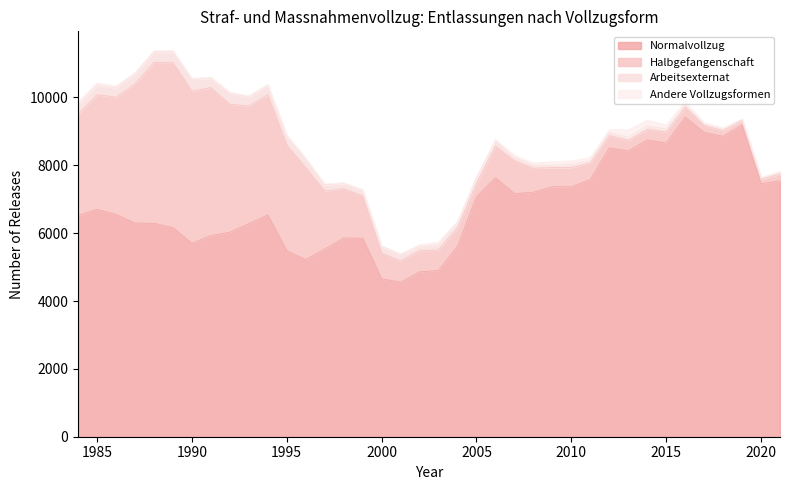

At how many categories does at least one series exceed 3606?

38